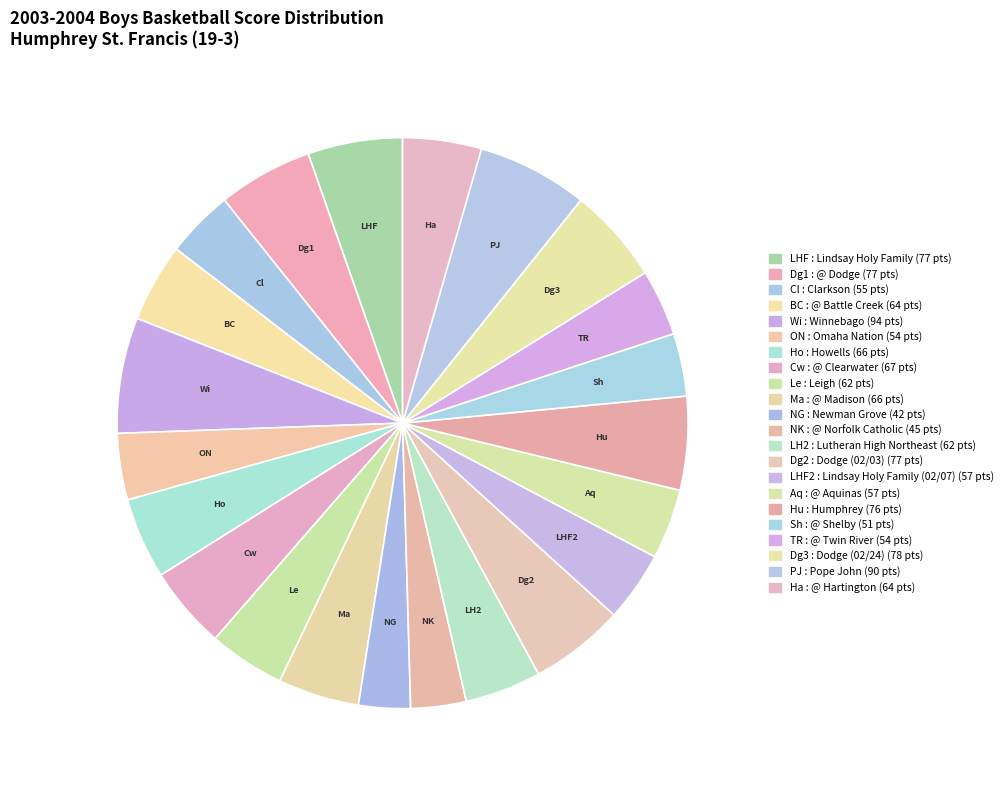

To the nearest percent, what is the average slice percentage?

5%